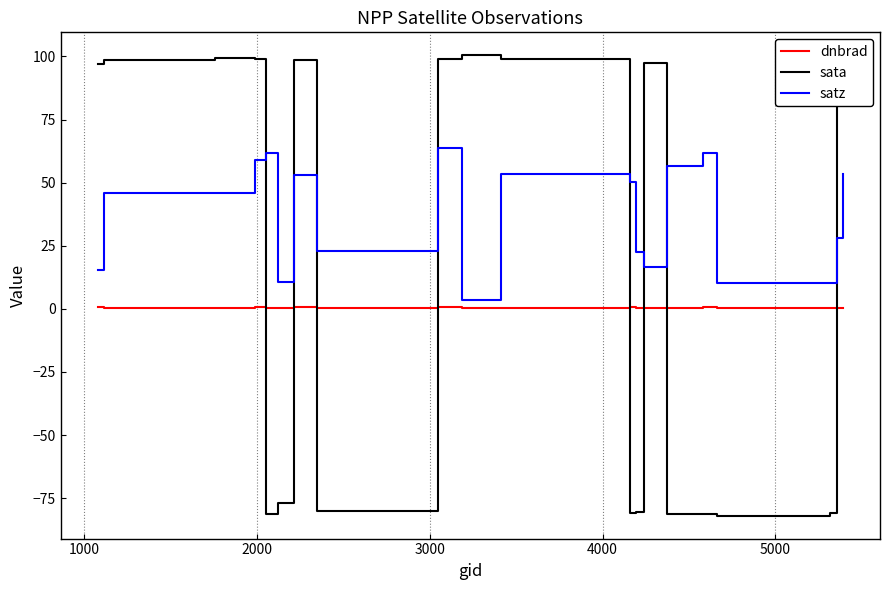

Which series has the largest total across all categories?

satz